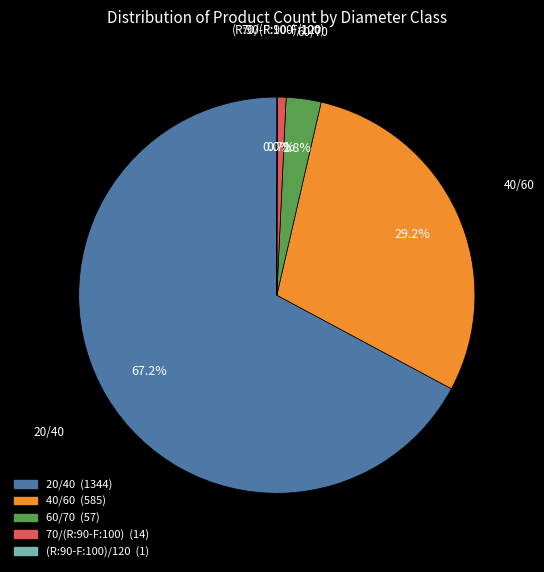

What is the largest slice in the pie chart?

20/40